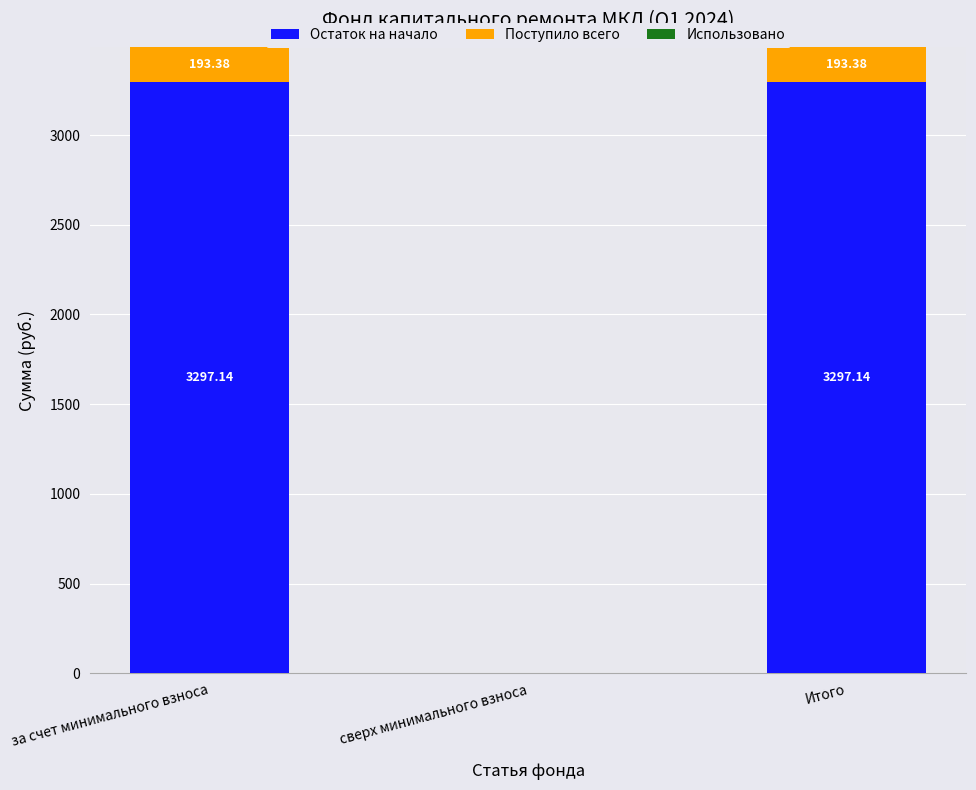

What is the total value across all series at за счет минимального взноса?

3490.5